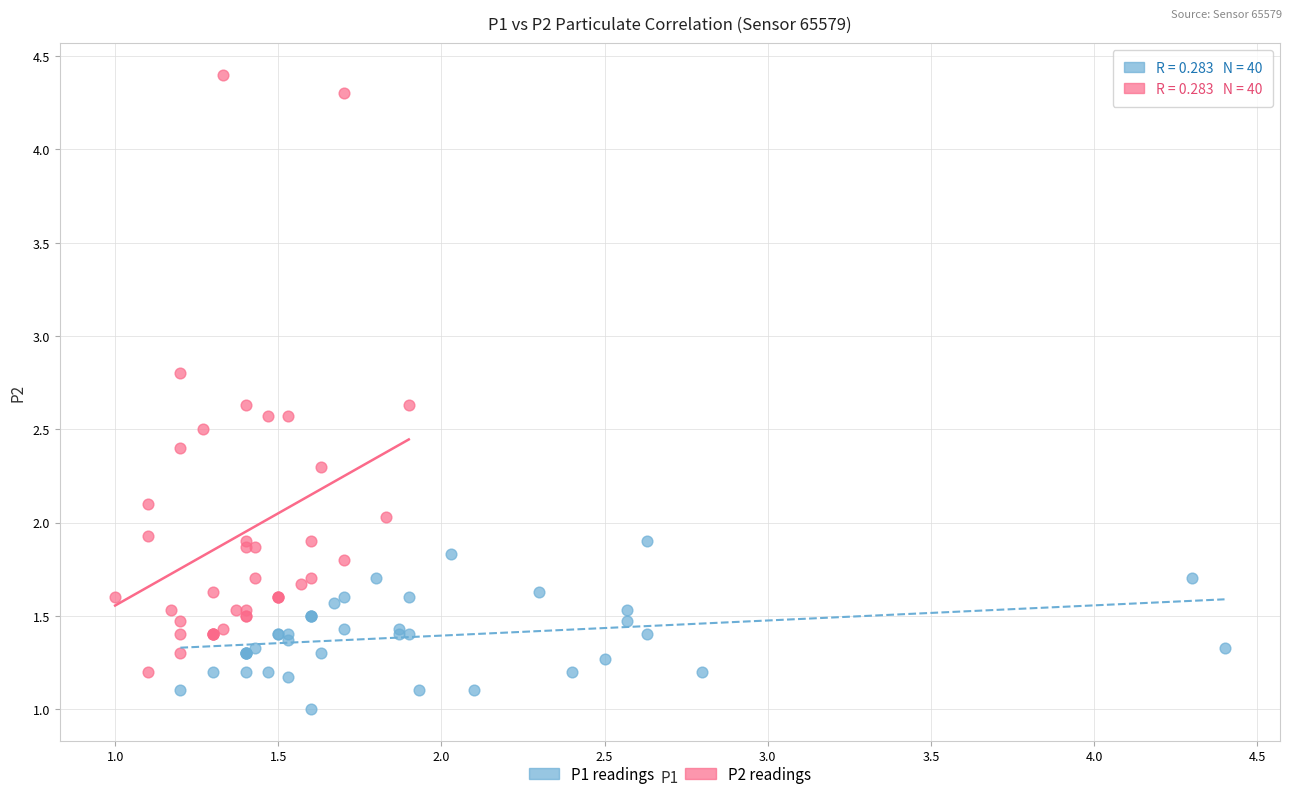

Which series has the widest spread of Y values?

P2 readings